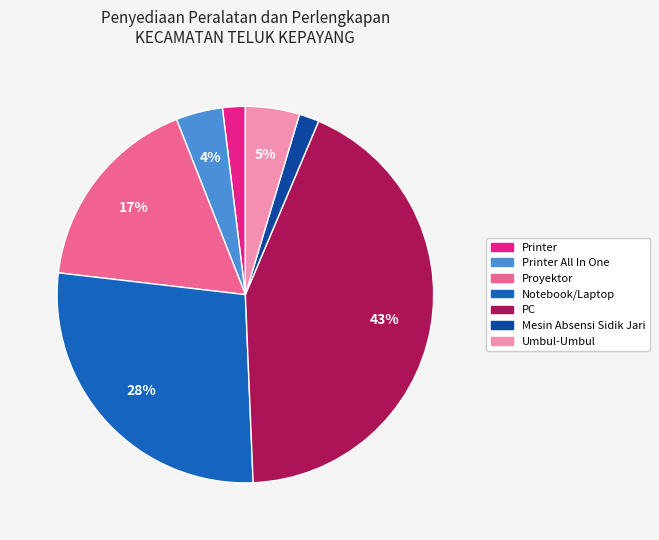

Does any single category account for the majority?

No